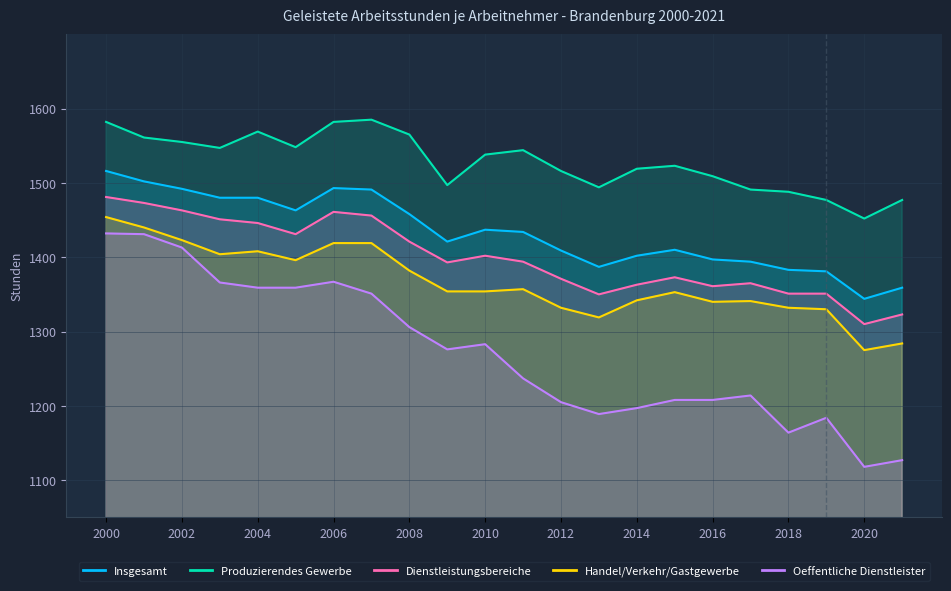

True or false: Dienstleistungsbereiche and Oeffentliche Dienstleister cross at least once.

False